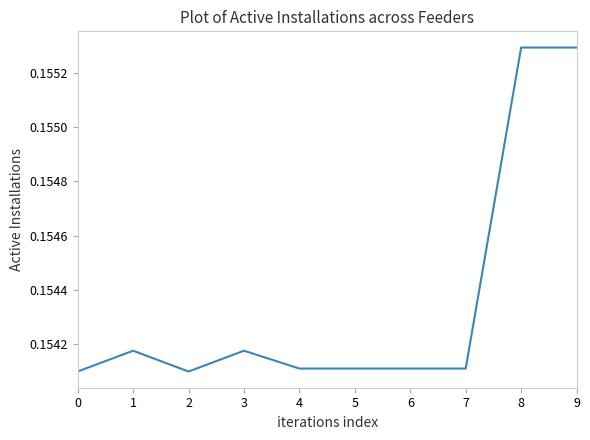

The chart shows a value of 0.3 at 1. True or false?

False